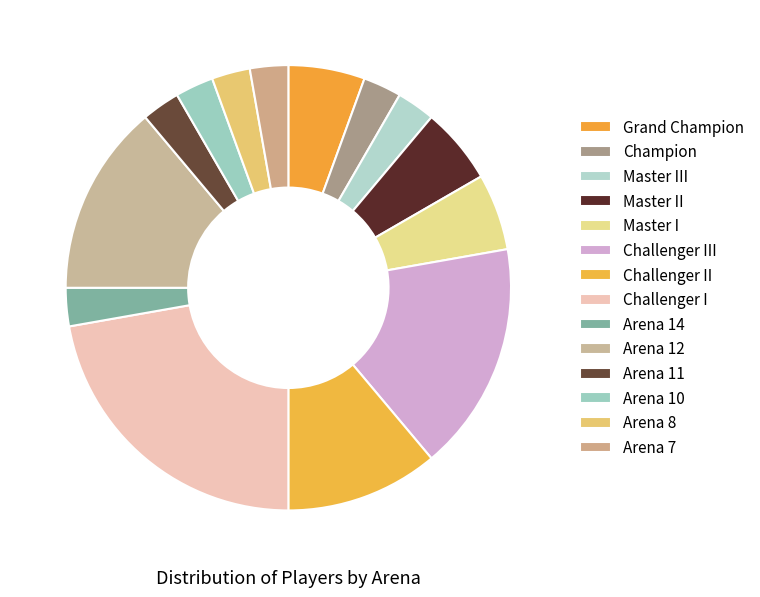

How much of the chart is everything except Grand Champion?

94.4%